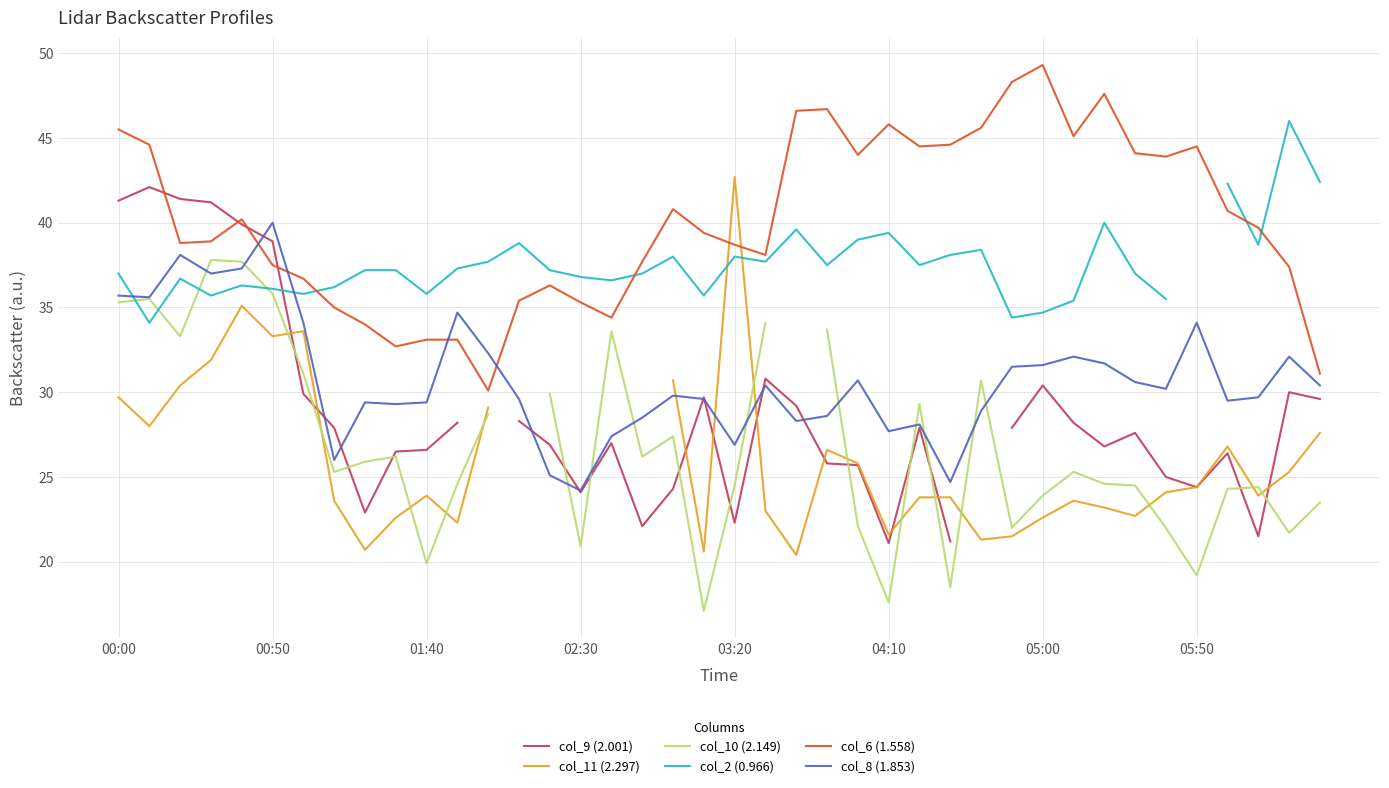

How many lines are shown in the chart?

6